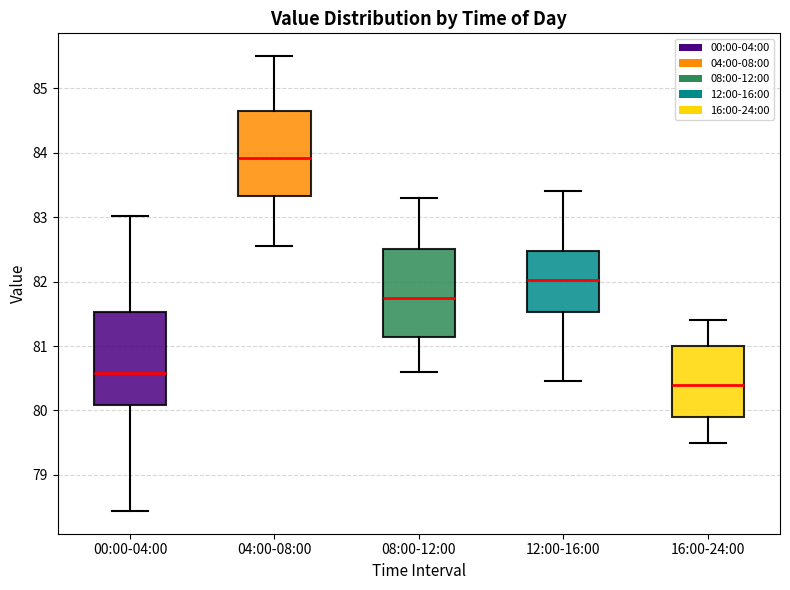

Where does the upper whisker of the box for 00:00-04:00 end on the y-axis? The values are not printed on the chart, so give them approximately, as read against the axis.

83.0